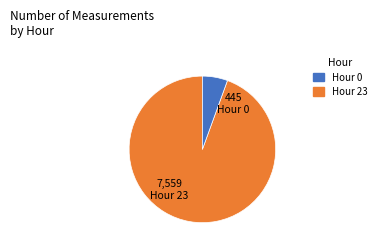

Is there any slice that represents more than half of the pie?

Yes